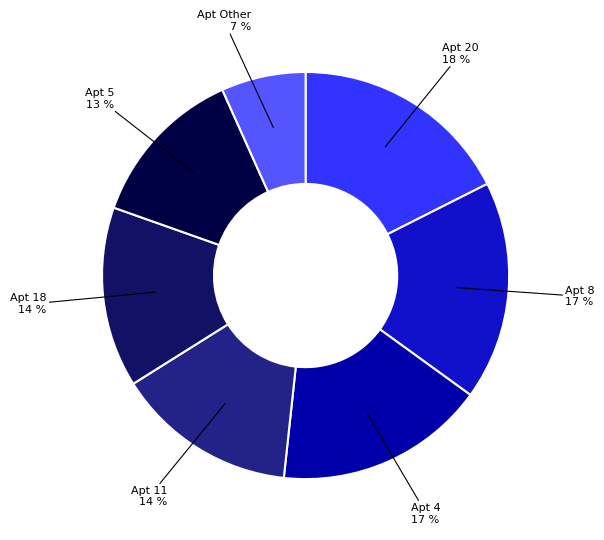

To the nearest percent, what is the difference between the largest and smallest slice percentages?

11%